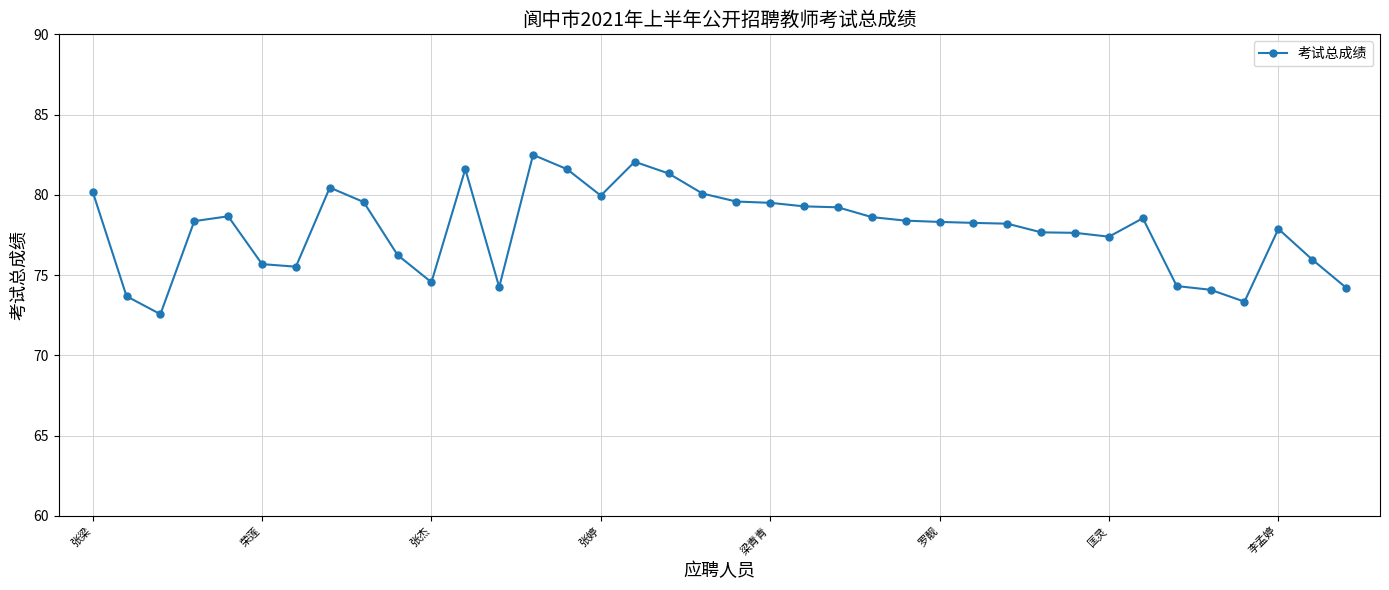

What is the maximum value shown in the chart?

82.5